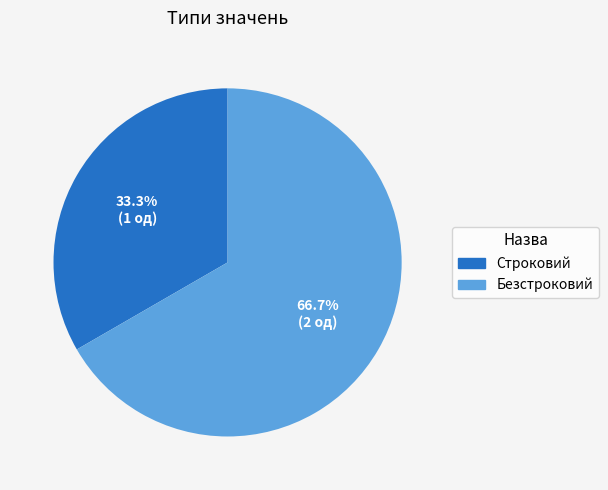

Combined, what portion of the pie is Безстроковий and Строковий?

100.0%